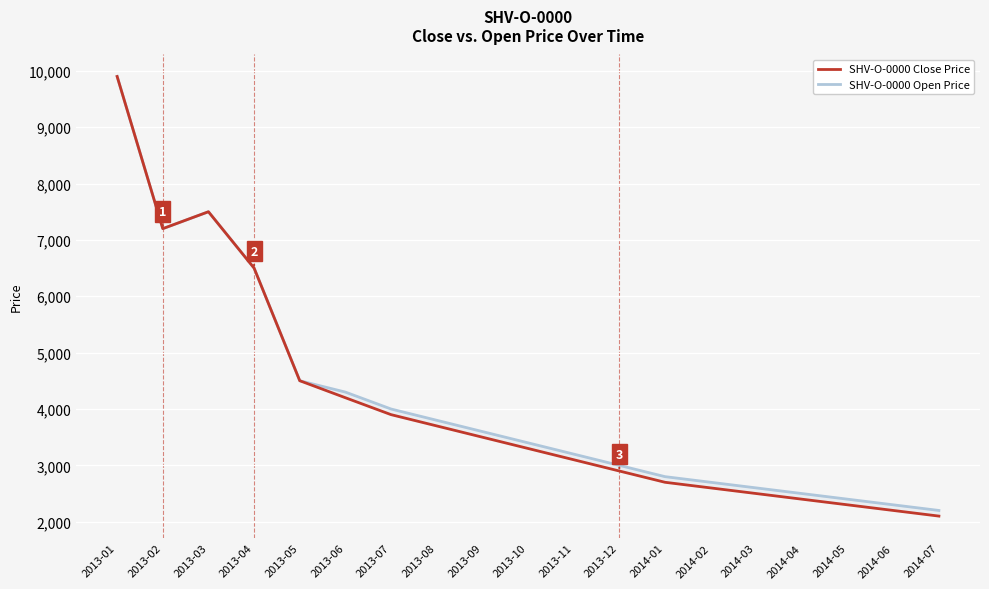

List the labels in order of SHV-O-0000 Close Price value, largest first.

2013-01, 2013-03, 2013-02, 2013-04, 2013-05, 2013-06, 2013-07, 2013-08, 2013-09, 2013-10, 2013-11, 2013-12, 2014-01, 2014-02, 2014-03, 2014-04, 2014-05, 2014-06, 2014-07